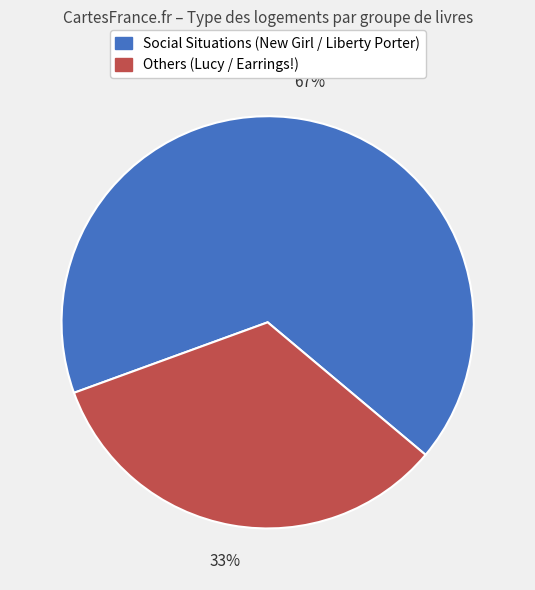

Between Others (Lucy / Earrings!) and Social Situations (New Girl / Liberty Porter), which is larger?

Social Situations (New Girl / Liberty Porter)